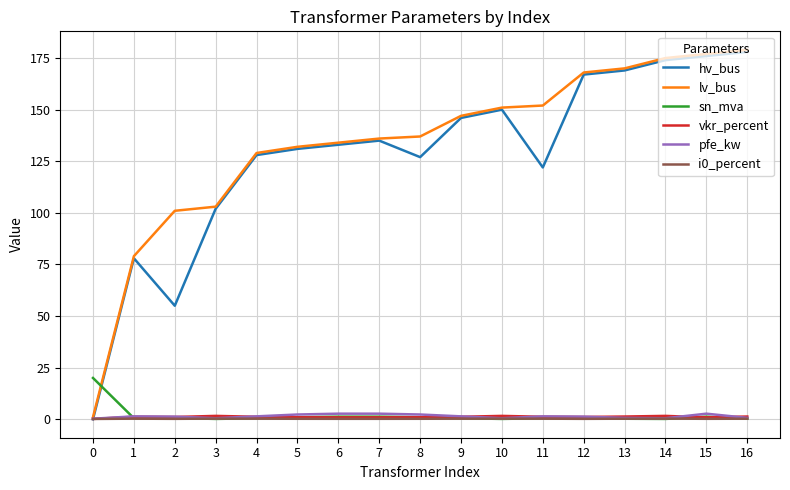

What is the greatest value displayed?

179.0